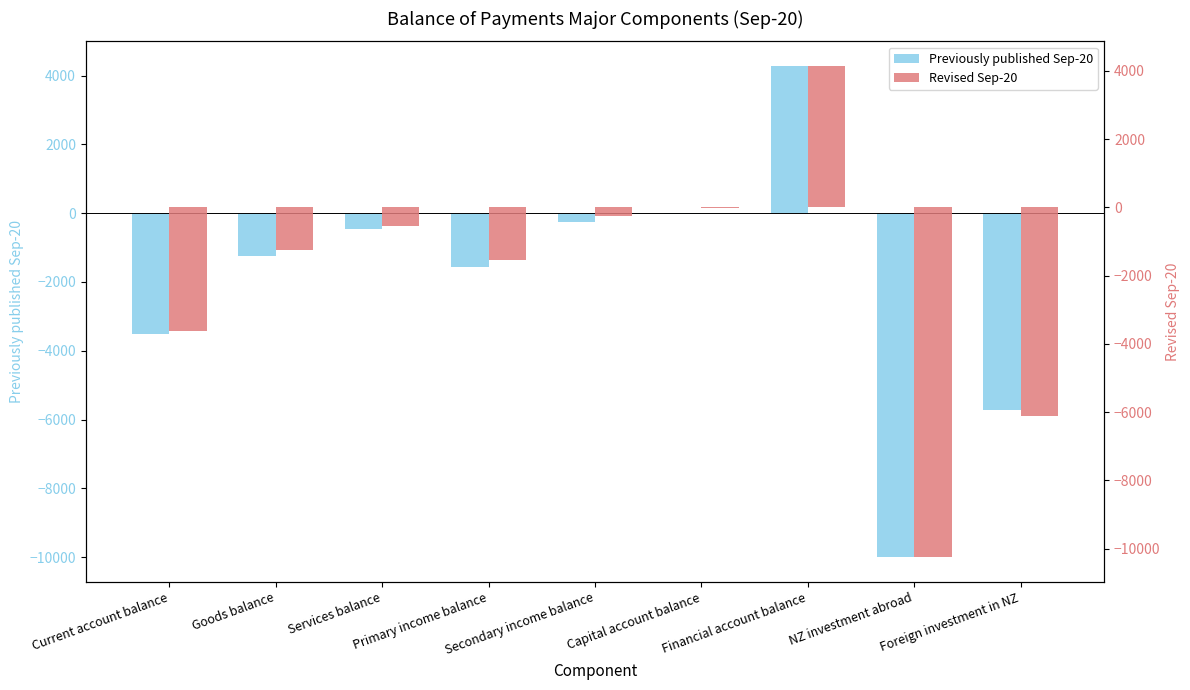

List the series in order of their peak value, highest first.

Previously published Sep-20, Revised Sep-20